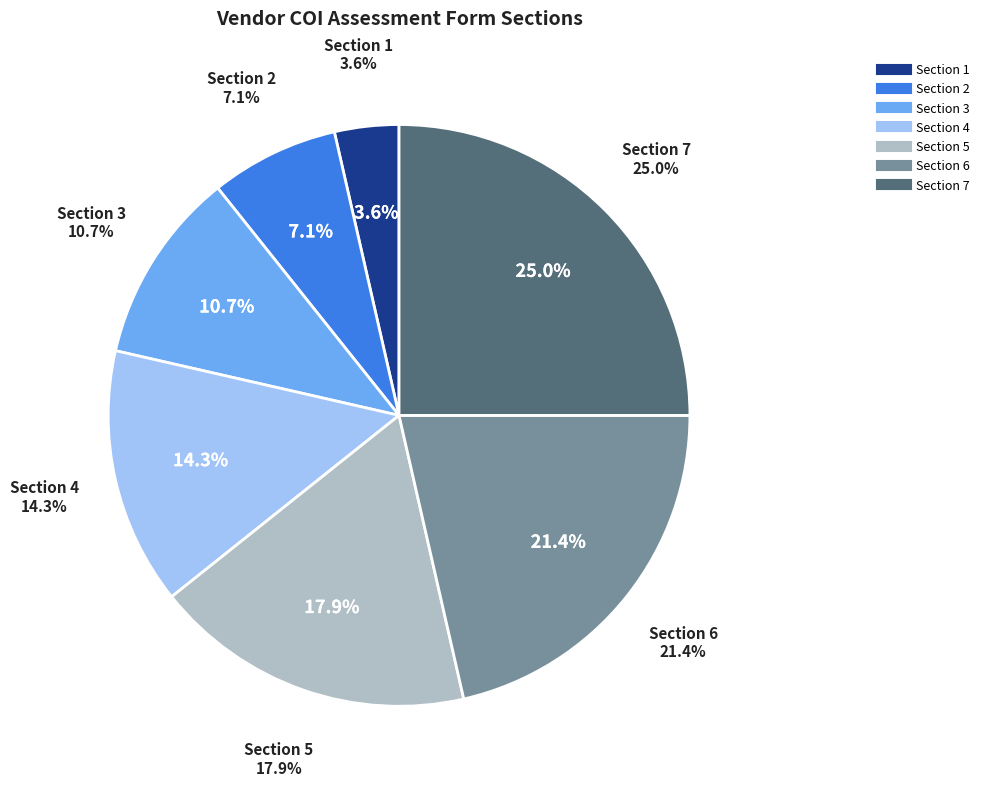

Which category has the biggest portion of the pie?

7